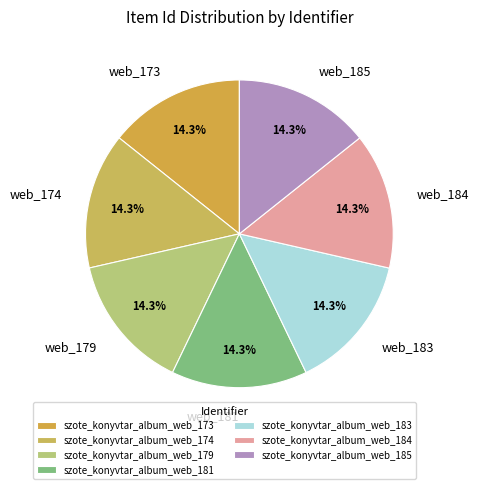

What percentage is the szote_konyvtar_album_web_181 slice, to the nearest percent?

14%